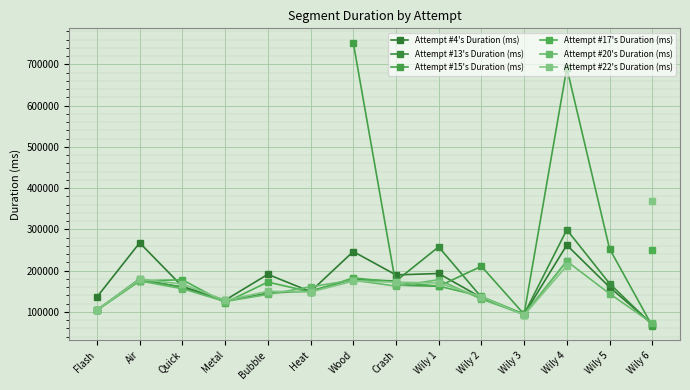

Rank the series by their average value, from lowest to highest.

Attempt #13's Duration (ms), Attempt #15's Duration (ms), Attempt #17's Duration (ms), Attempt #20's Duration (ms), Attempt #22's Duration (ms), Attempt #4's Duration (ms)